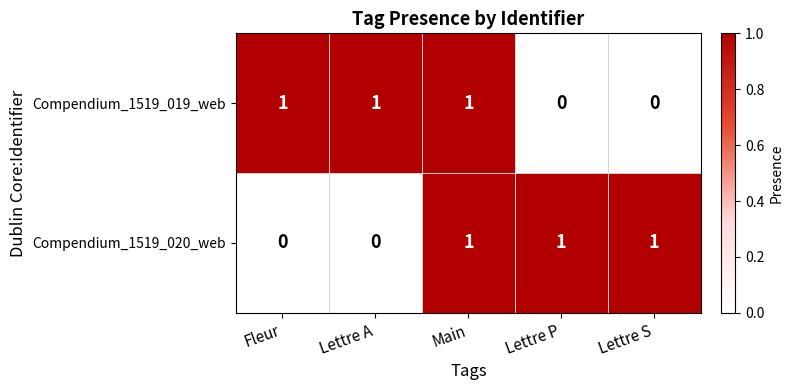

Reading left to right, transcribe all the data shown in this chart.

Compendium_1519_019_web: Fleur=1	Lettre A=1	Main=1	Lettre P=0	Lettre S=0
Compendium_1519_020_web: Fleur=0	Lettre A=0	Main=1	Lettre P=1	Lettre S=1